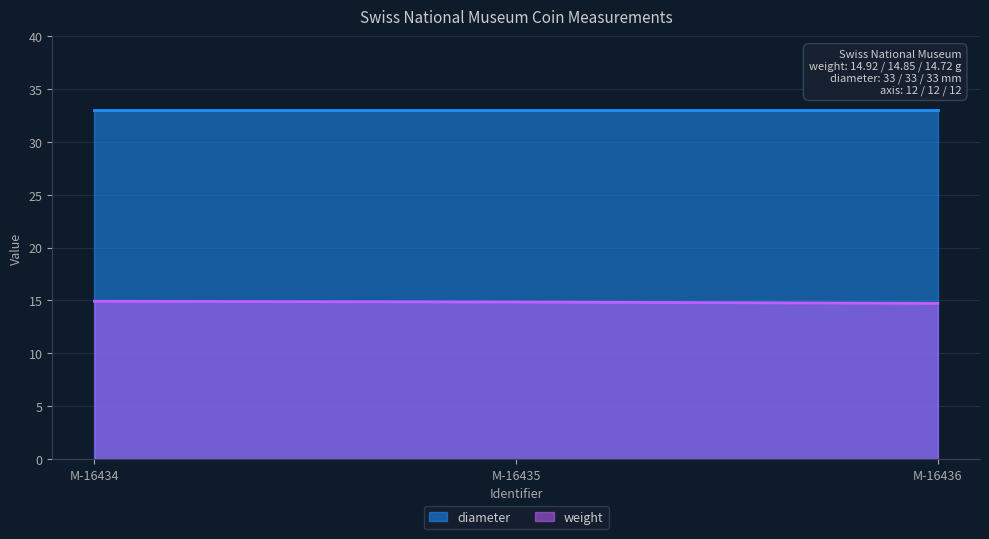

Rank the categories by value from lowest to highest.

M-16436, M-16435, M-16434